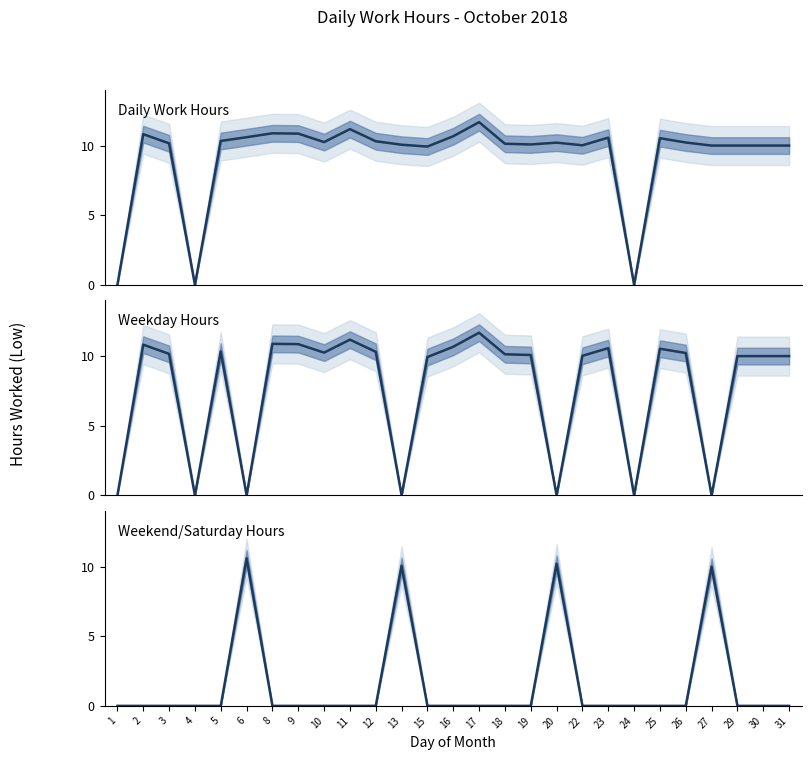

Which series has the largest total across all categories?

Daily Work Hours